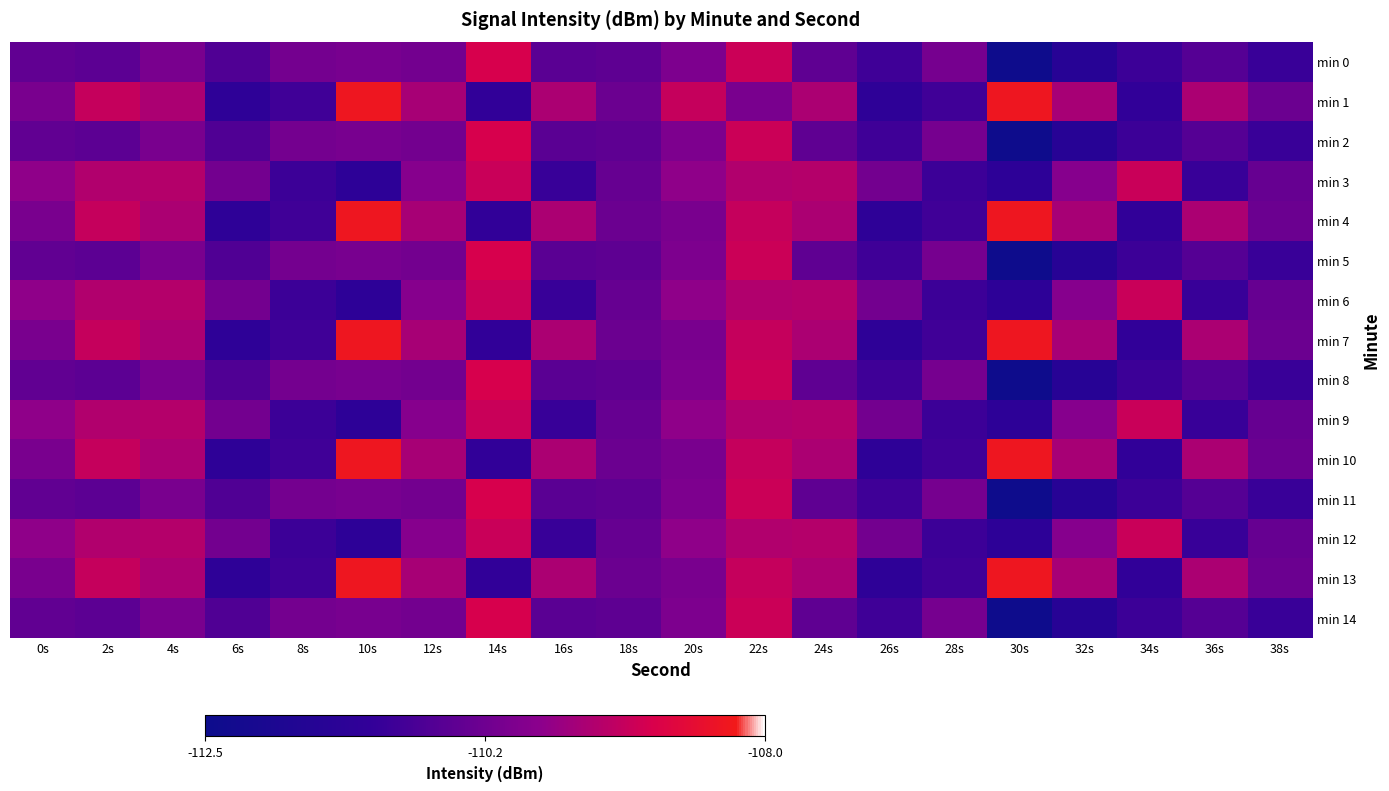

What is the smallest value displayed?

-112.4